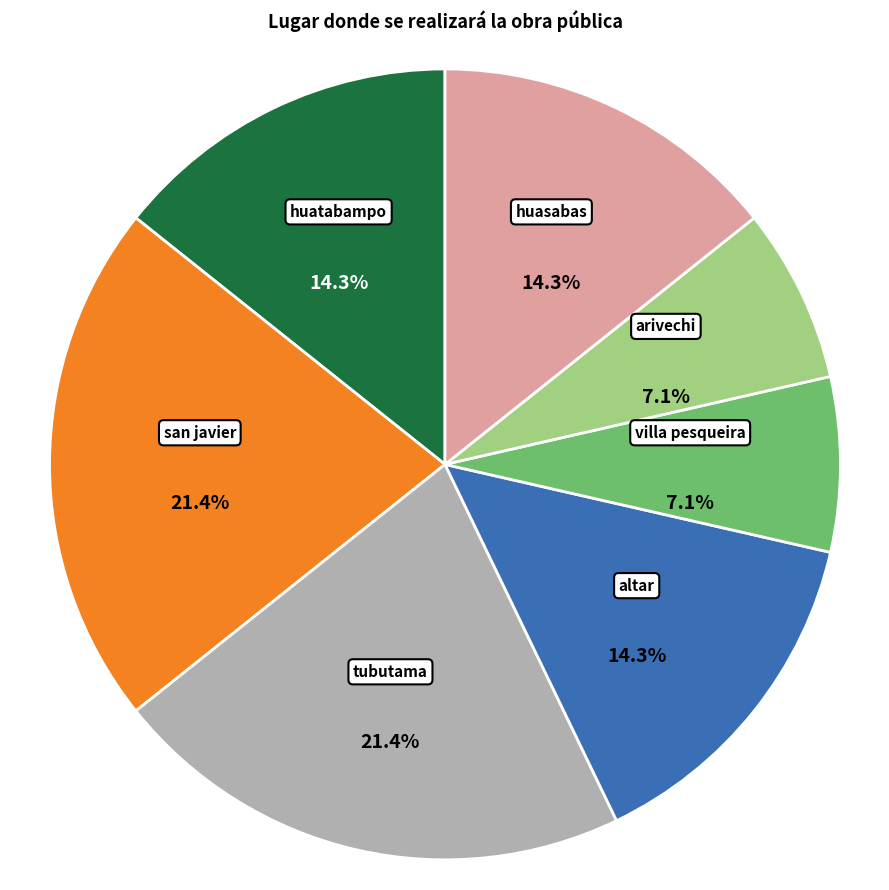

To the nearest percent, what percentage of the pie is huasabas?

14%